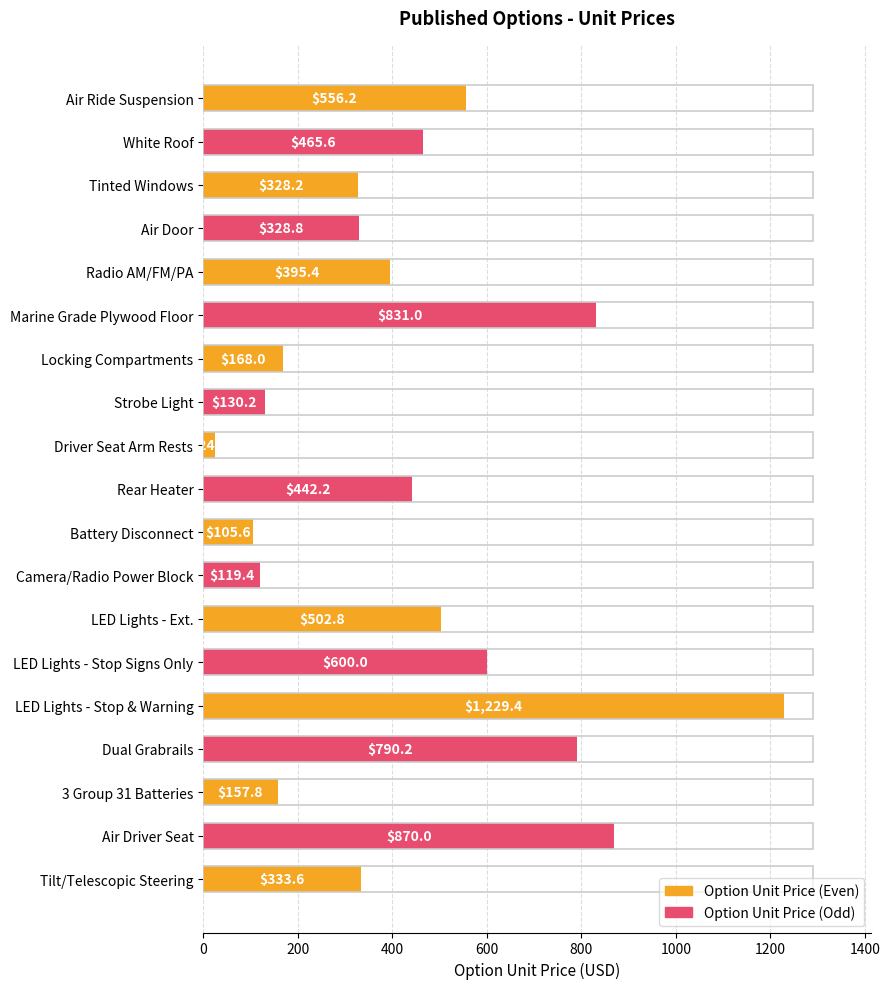

Reading top to bottom, transcribe all the data shown in this chart.

Air Ride Suspension=556.2	White Roof=465.6	Tinted Windows=328.2	Air Door=328.8	Radio AM/FM/PA=395.4	Marine Grade Plywood Floor=831.0	Locking Compartments=168.0	Strobe Light=130.2	Driver Seat Arm Rests=24.6	Rear Heater=442.2	Battery Disconnect=105.6	Camera/Radio Power Block=119.4	LED Lights - Ext.=502.8	LED Lights - Stop Signs Only=600.0	LED Lights - Stop & Warning=1229.4	Dual Grabrails=790.2	3 Group 31 Batteries=157.8	Air Driver Seat=870.0	Tilt/Telescopic Steering=333.6